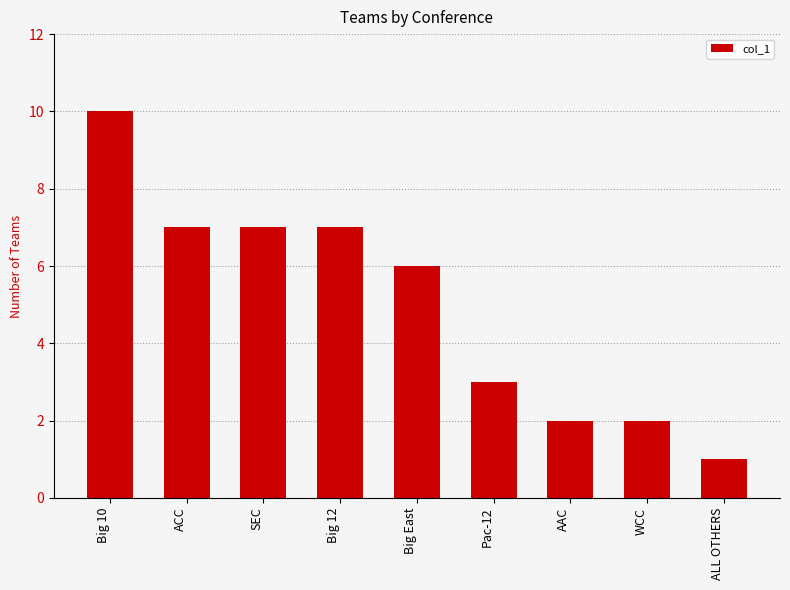

What is the change in value from SEC to Pac-12?

-4